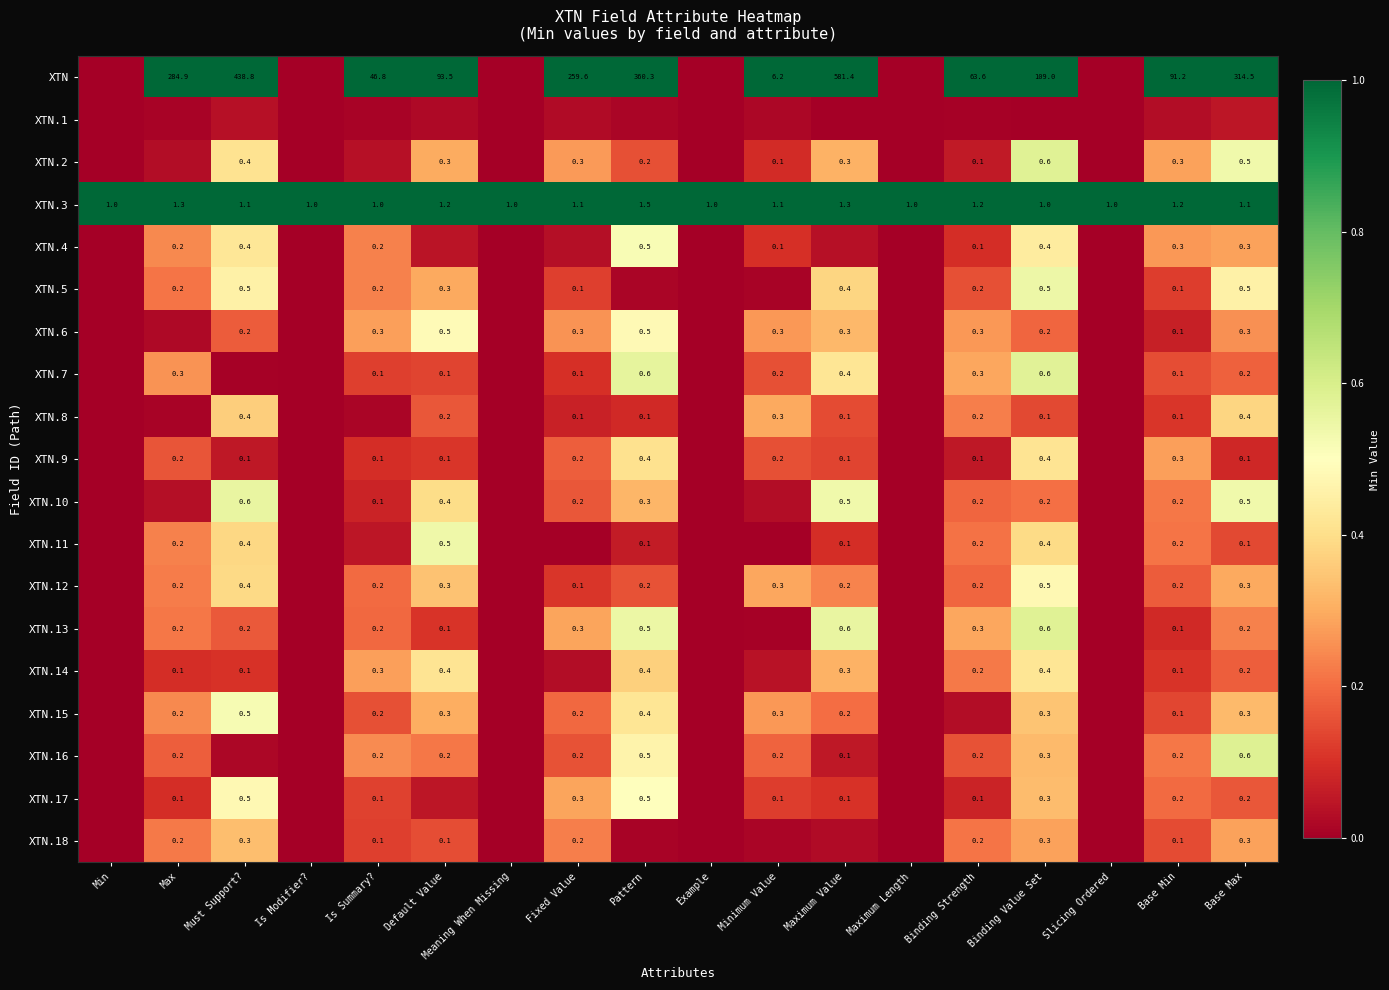

At which label does XTN.3 reach its peak?

Pattern